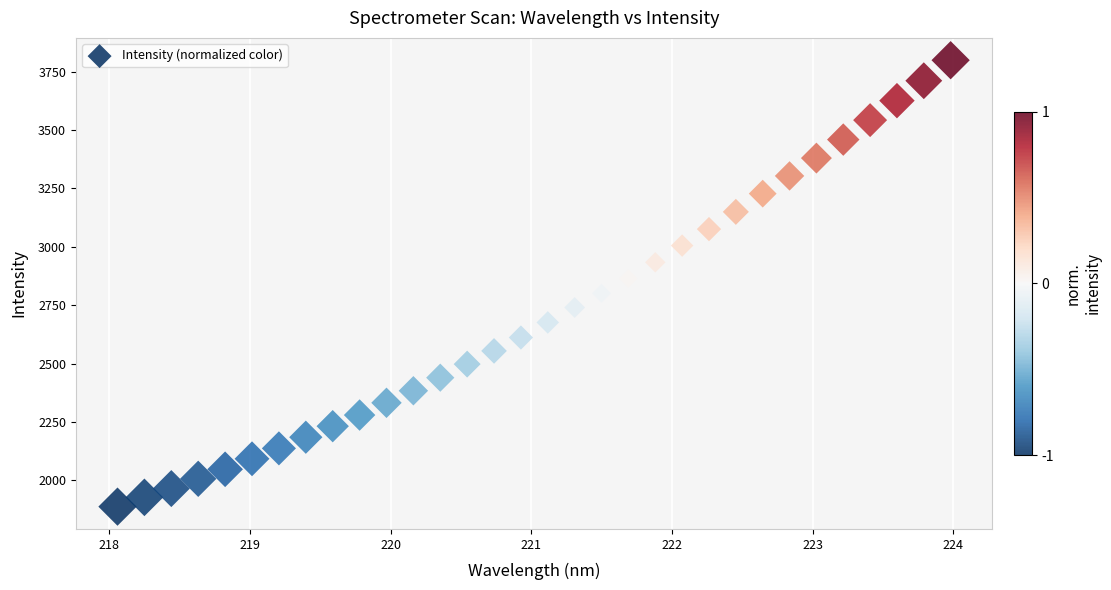

What is the range of Y values (max minus min)?

1910.5